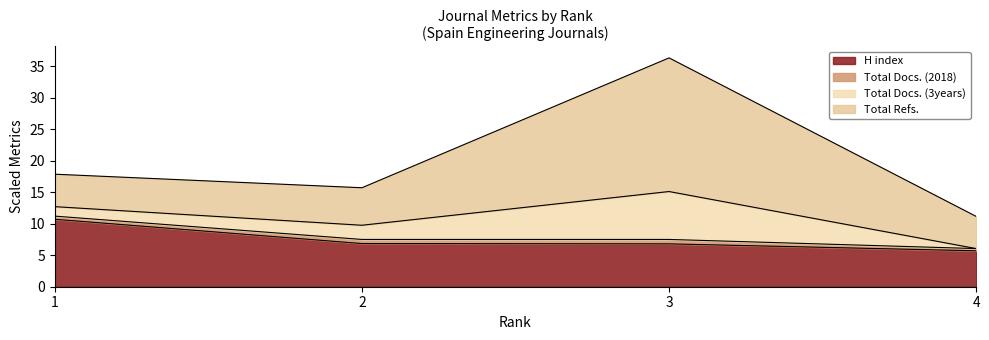

What is the maximum value shown in the chart?

36.3